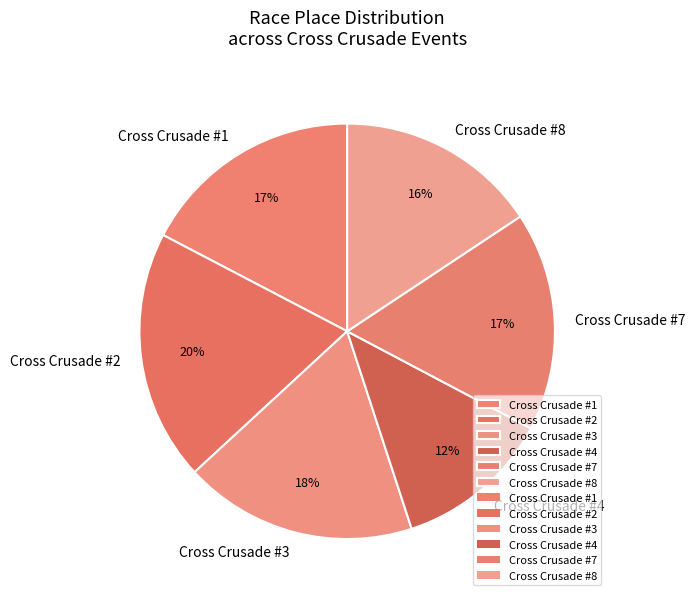

True or false: Cross Crusade #1 accounts for 25% of the total.

False